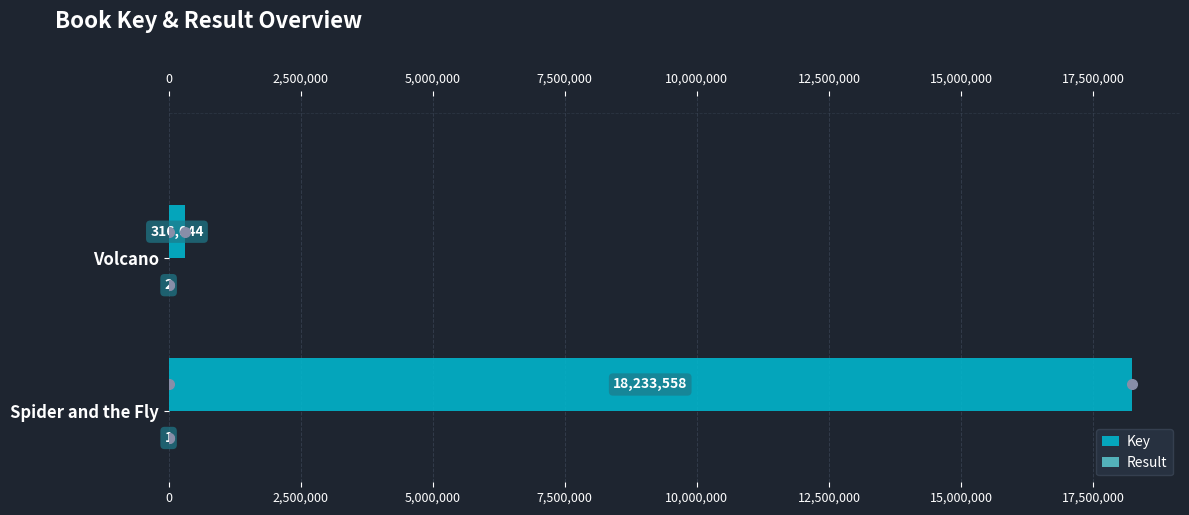

Which series has the widest spread of values?

Key